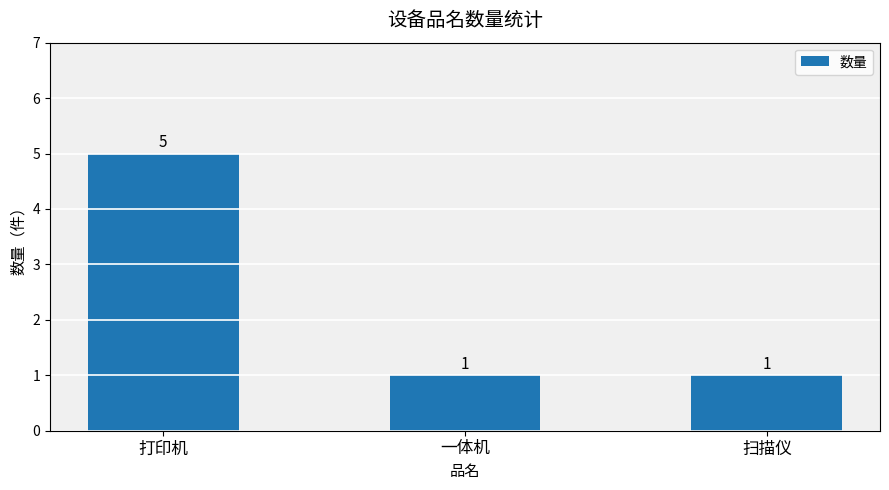

The chart shows a value of 1 at 扫描仪. True or false?

True